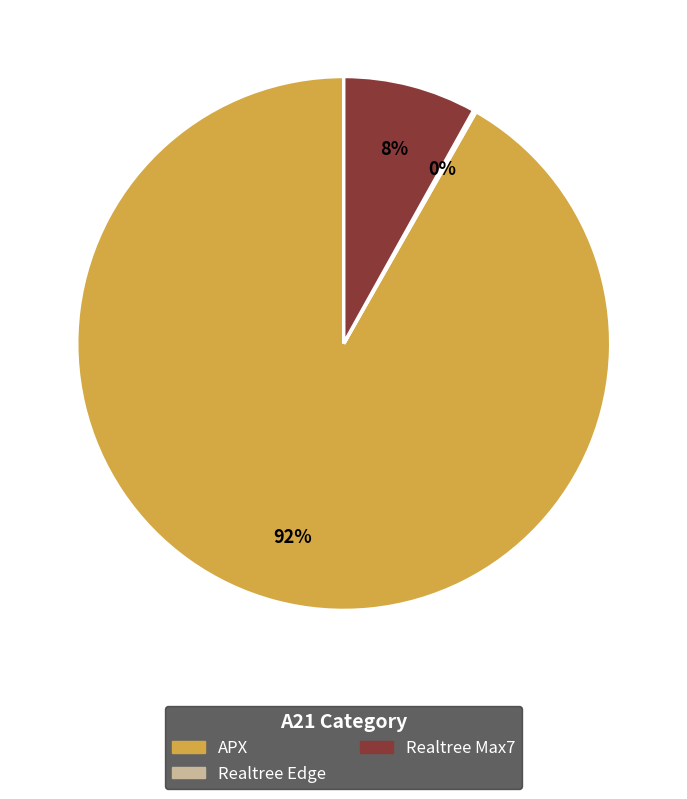

To the nearest percent, what is the average slice percentage?

33%